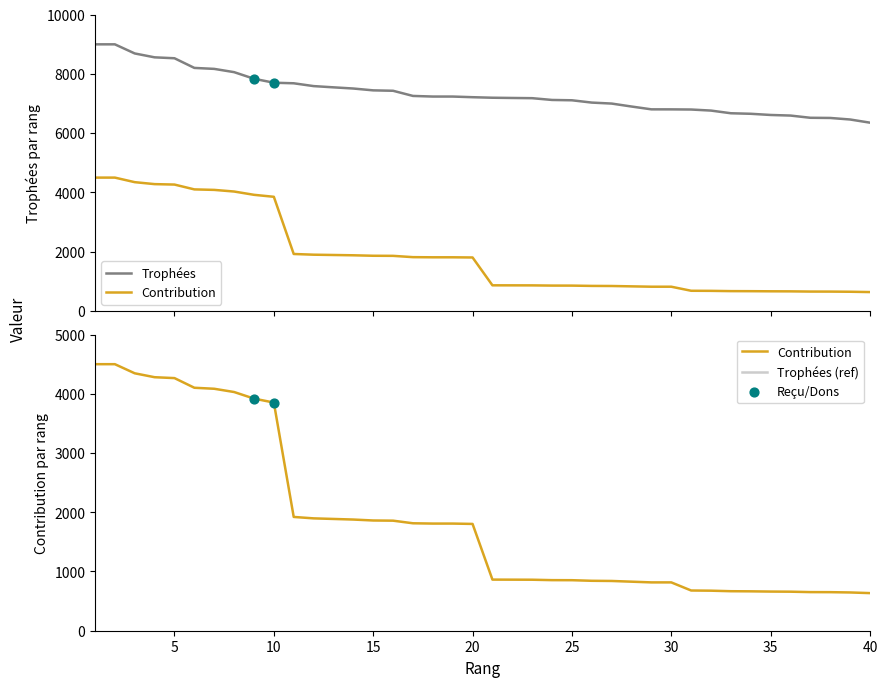

Is the value of Trophées at 18 greater than the value of Contribution at 16?

Yes